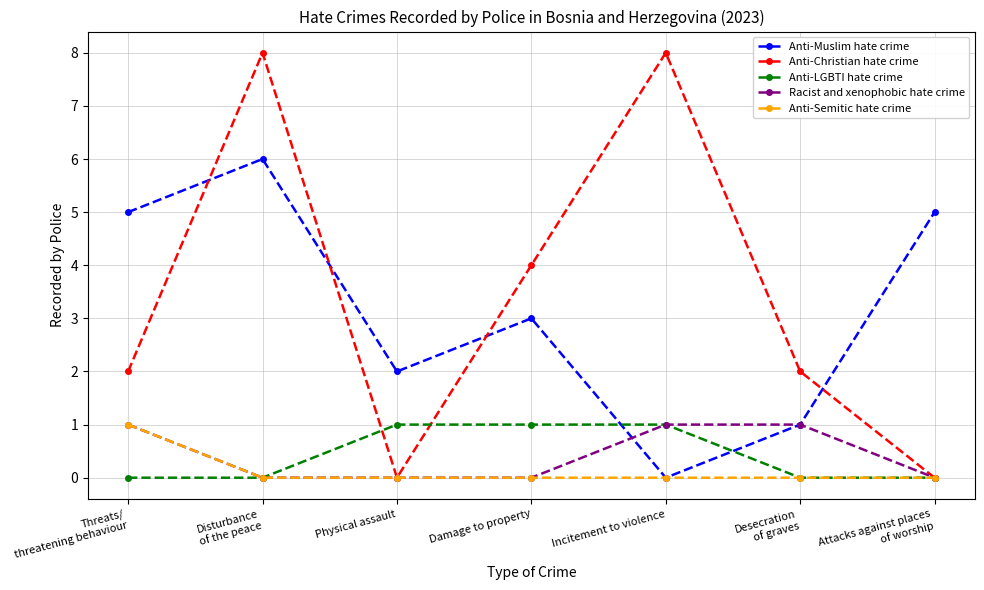

What position from the right is Damage to property?

4